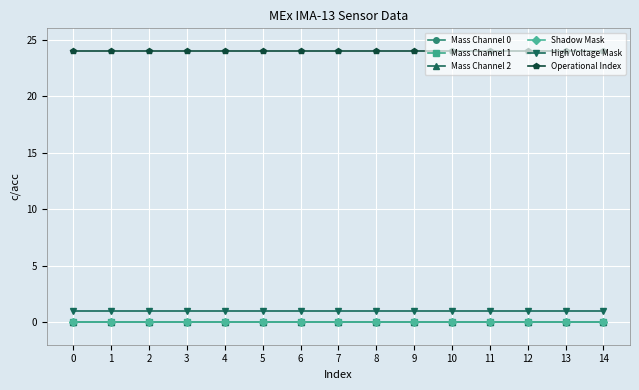

The Shadow Mask series shows 0 at 14. True or false?

True